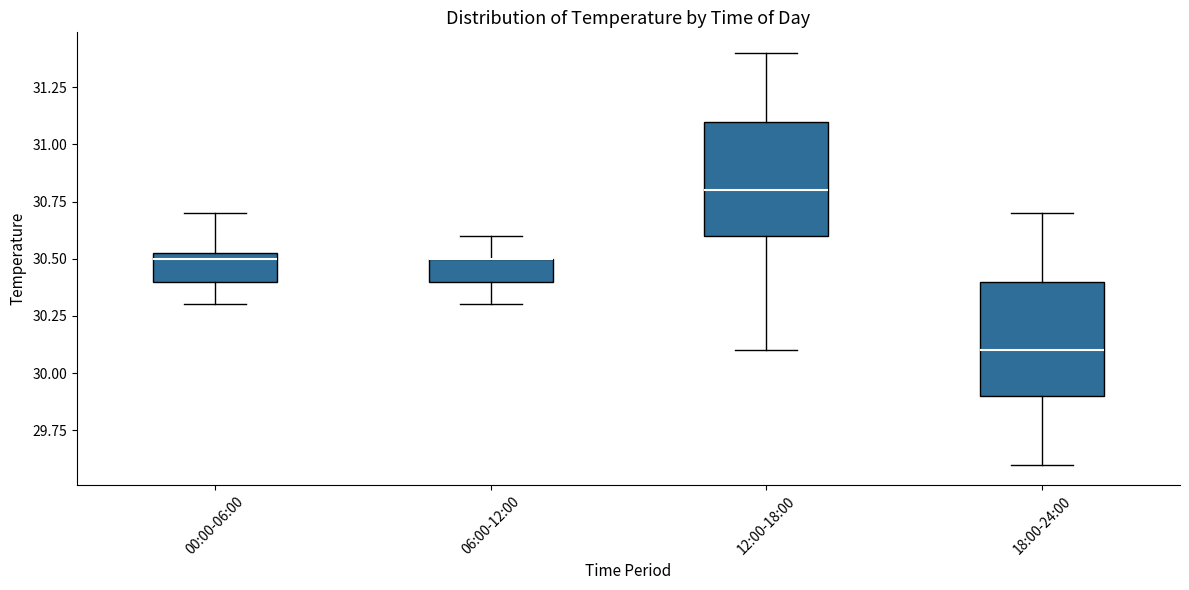

Where is the lower edge of the box for 12:00-18:00 on the y-axis? The values are not printed on the chart, so give them approximately, as read against the axis.

30.60